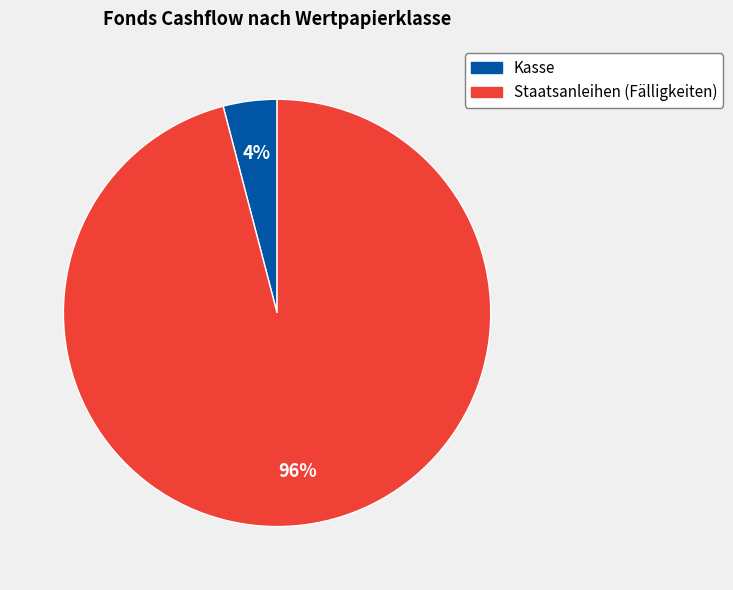

Do Staatsanleihen (Fälligkeiten) and Kasse together represent more than half of the pie?

Yes